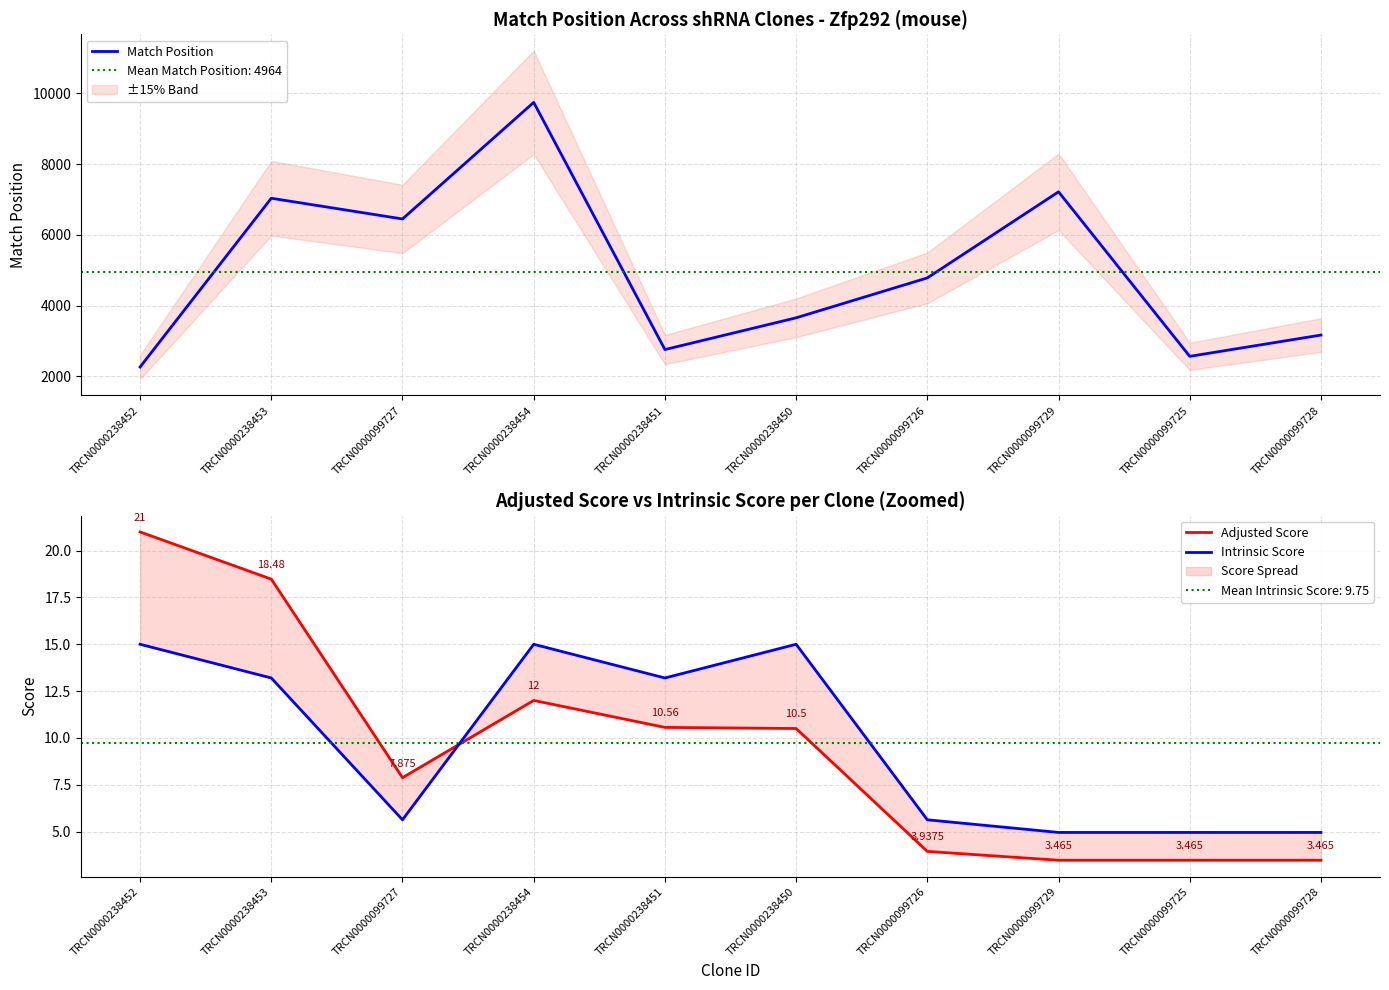

Read the Match Position value at TRCN0000099727.

6450